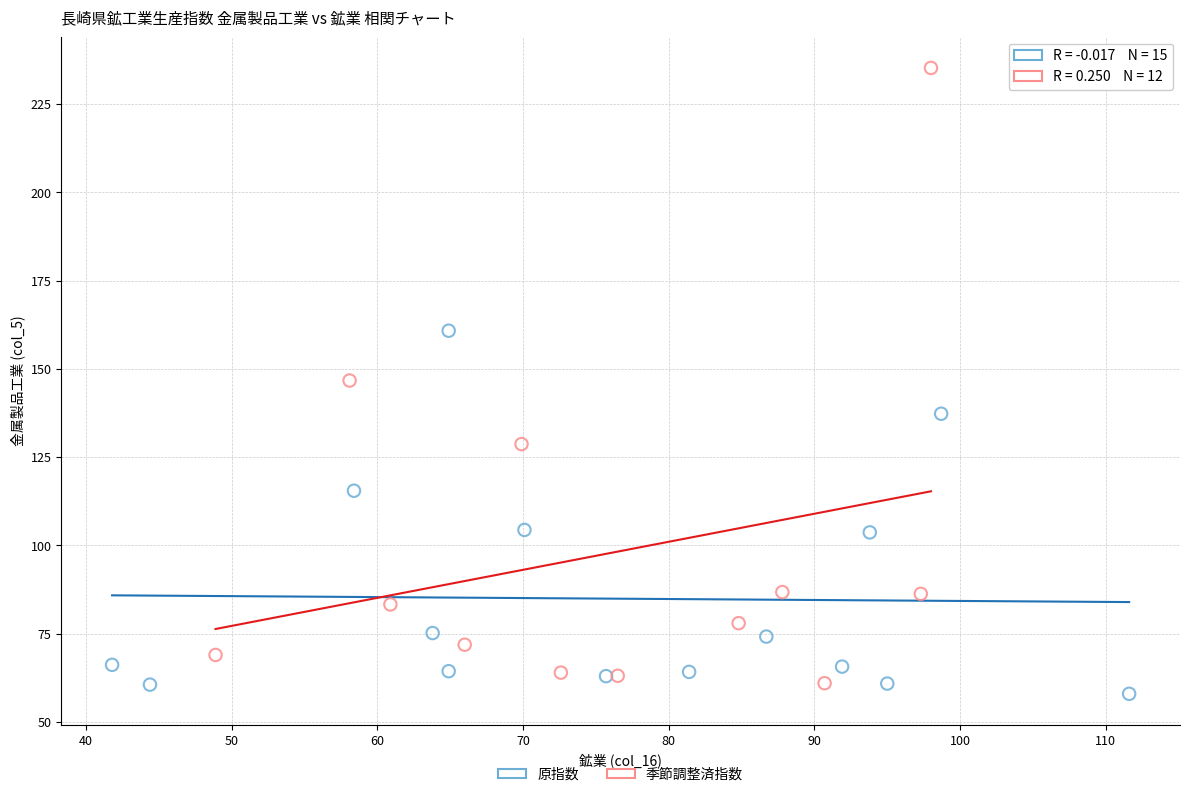

Which series reaches the maximum Y coordinate?

季節調整済指数